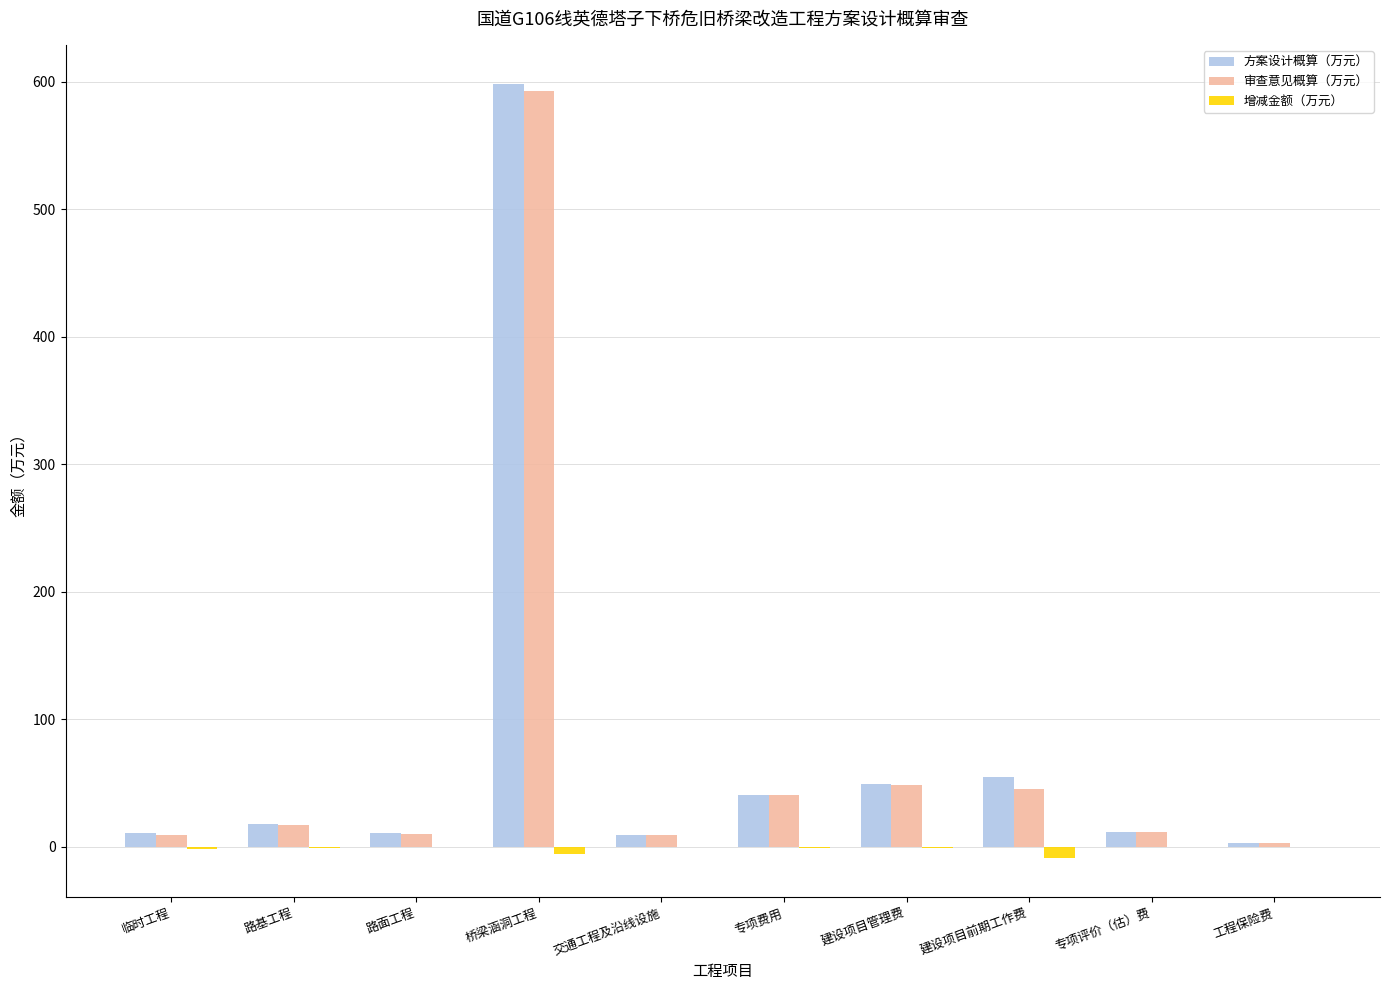

Which label corresponds to the largest value in the chart?

桥梁涵洞工程